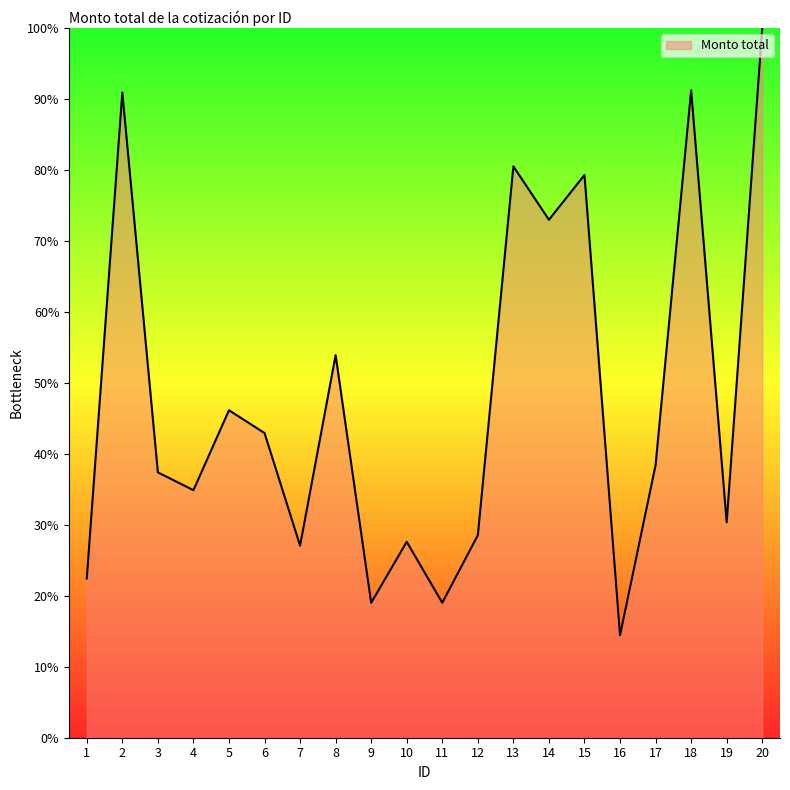

How many distinct data groups are displayed?

1